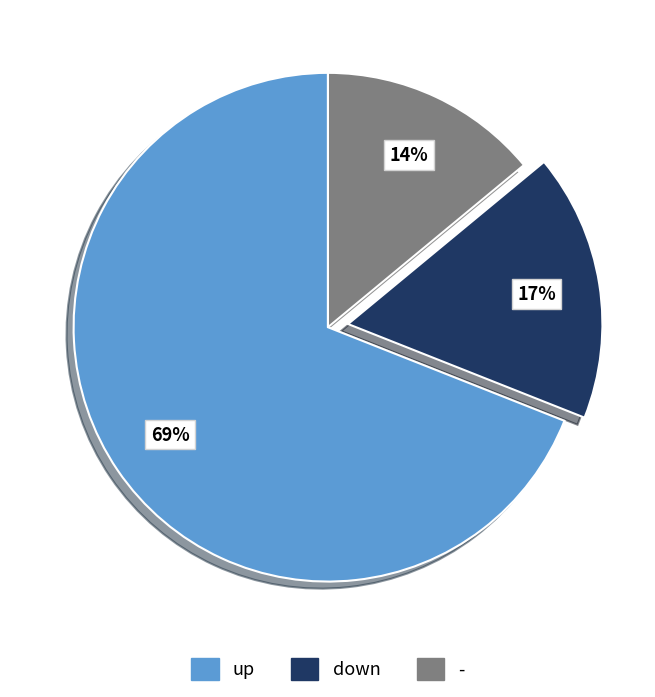

How many segments does this pie chart have?

3